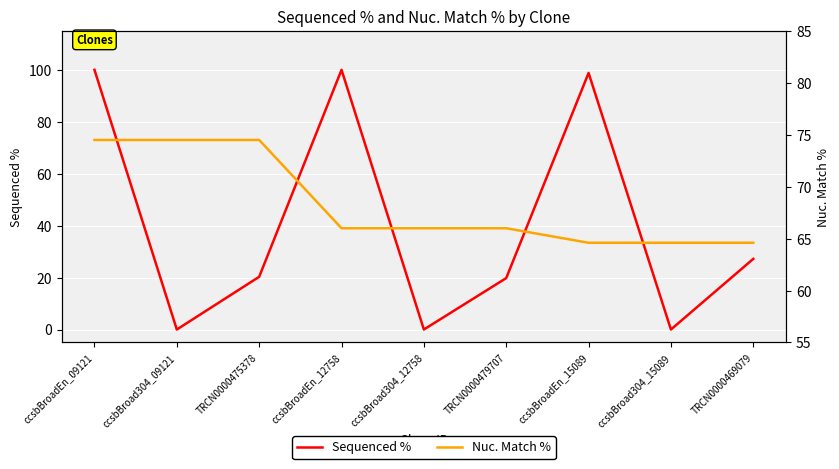

What position from the left is TRCN0000479707?

6